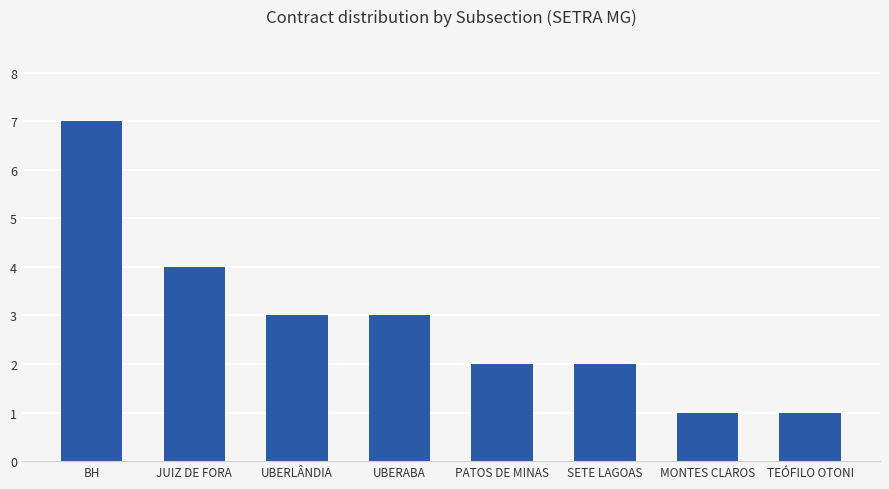

What is the sum of the values at UBERABA and PATOS DE MINAS?

5